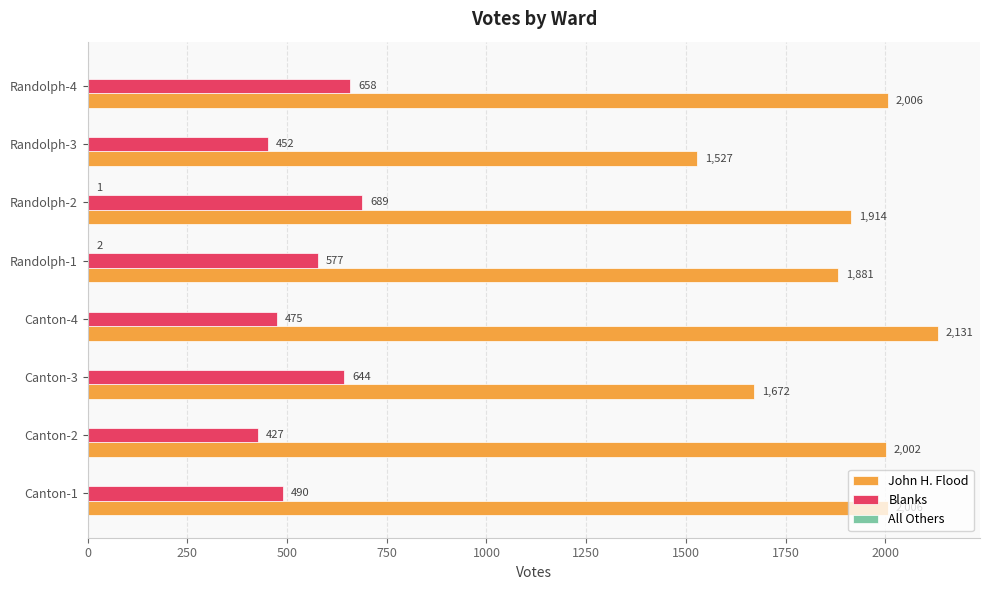

Is it true that Blanks equals 751 at Canton-1?

False